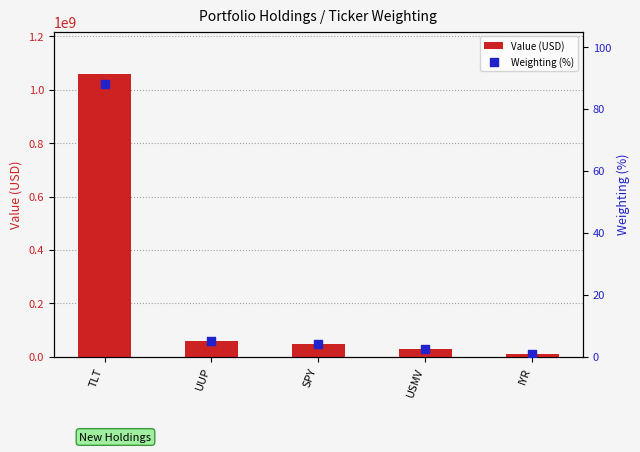

Which series has the largest total across all categories?

Value (USD)